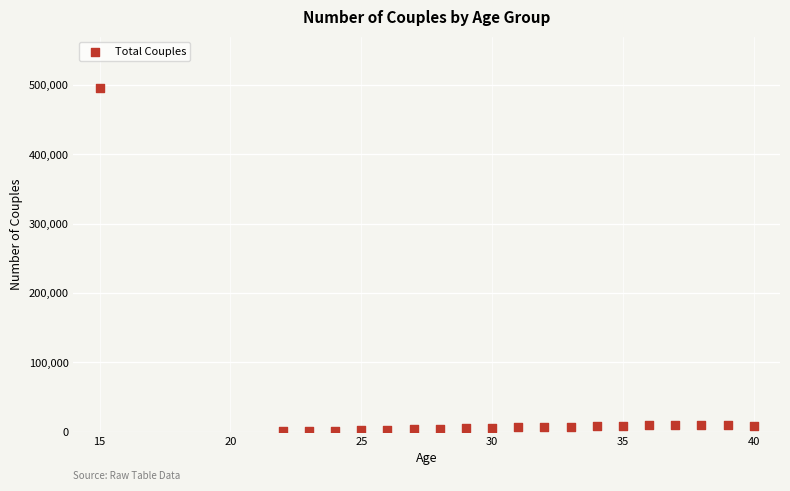

What is the range of X values (max minus min)?

25